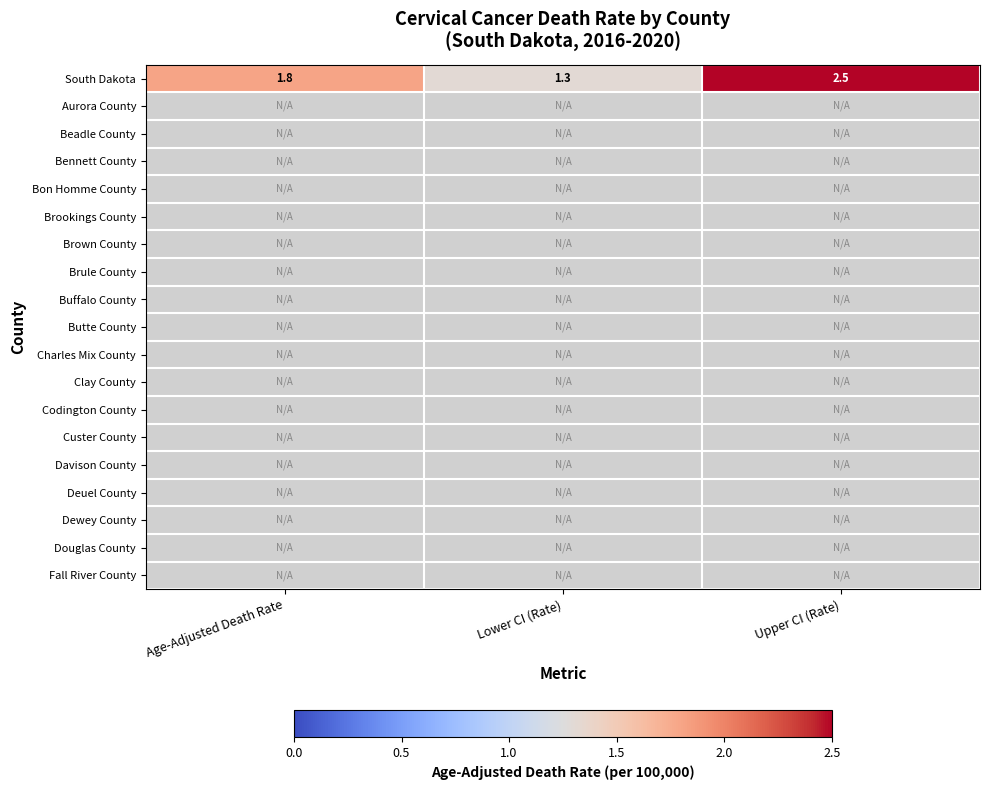

Read the South Dakota value at Lower CI (Rate).

1.3